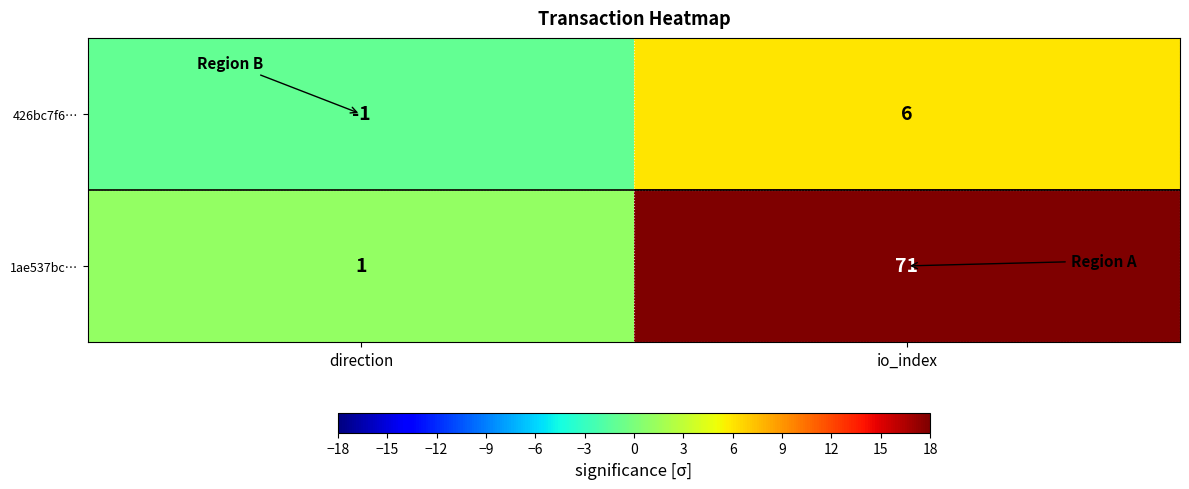

The 426bc7f6… series shows 6 at io_index. True or false?

True